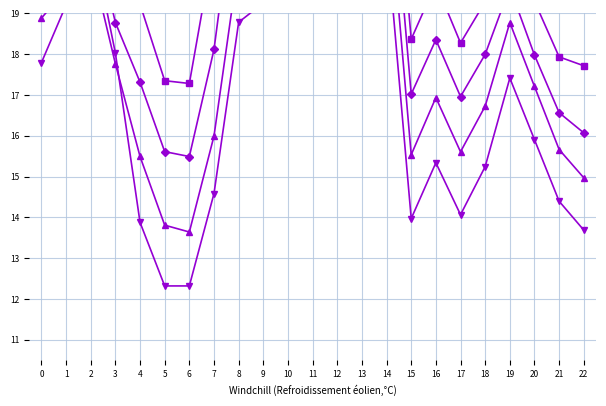

What is the maximum value shown in the chart?

25.5